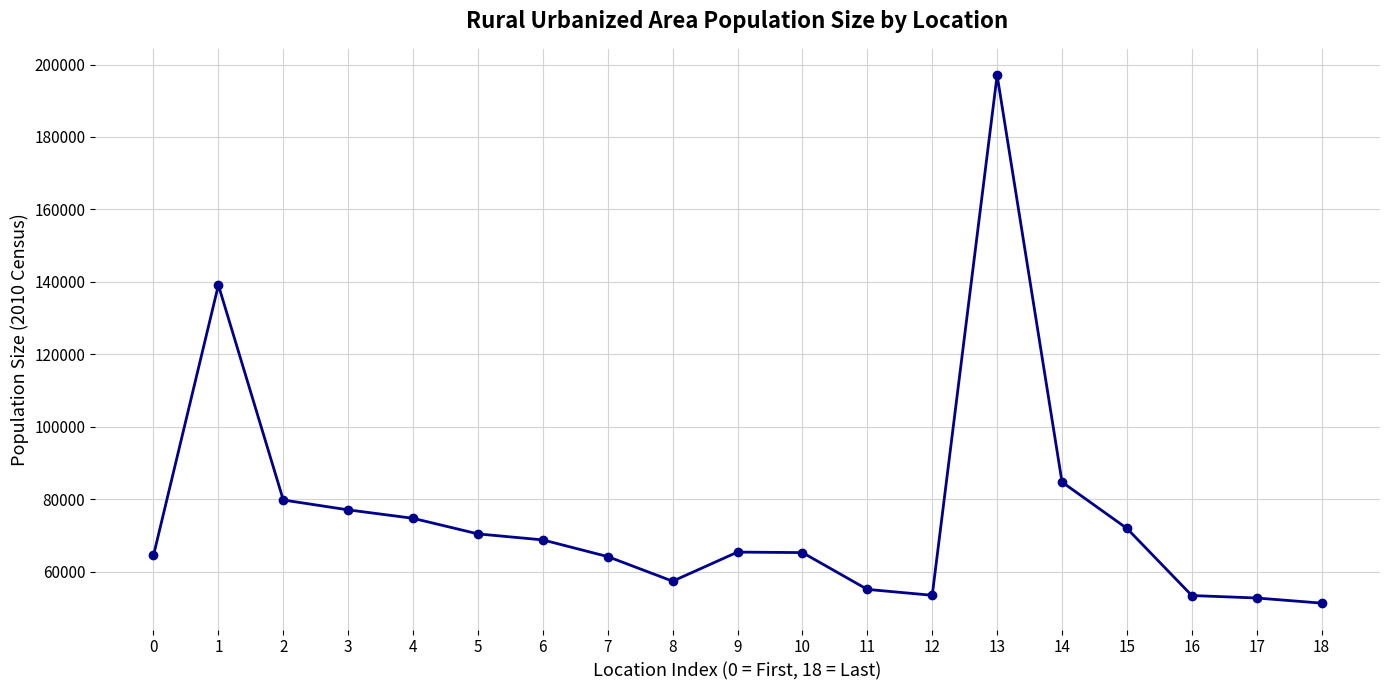

Does the chart have visible grid lines?

Yes